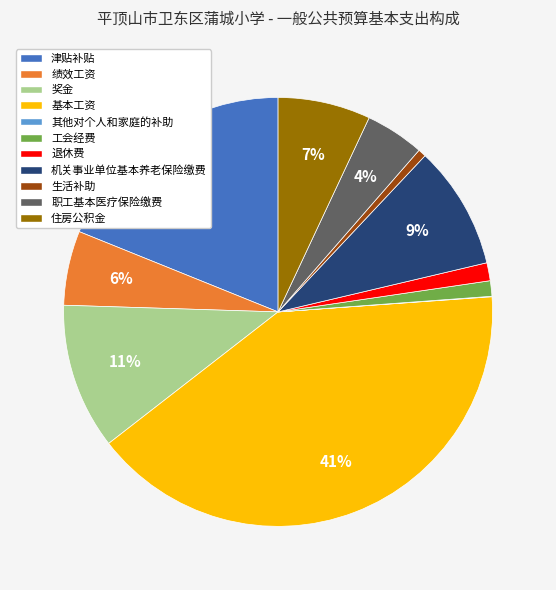

What is the largest slice in the pie chart?

基本工资